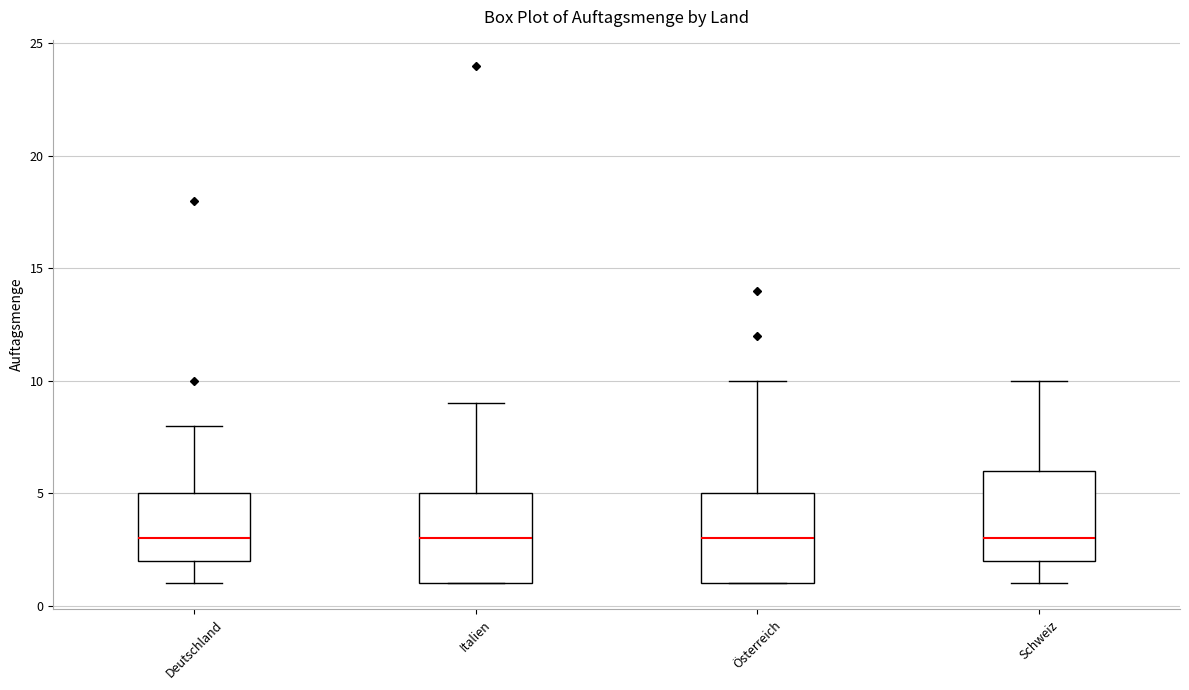

Reading left to right, transcribe this box plot: for each box, give where its median line is, the range the box spans, and where its two whiskers end, as read against the y-axis. The values are not printed on the chart, so give them approximately, as read against the axis.

Deutschland: median 3, box 2 to 5, whiskers 1 to 8
Italien: median 3, box 1 to 5, whiskers 1 to 9
Österreich: median 3, box 1 to 5, whiskers 1 to 10
Schweiz: median 3, box 2 to 6, whiskers 1 to 10